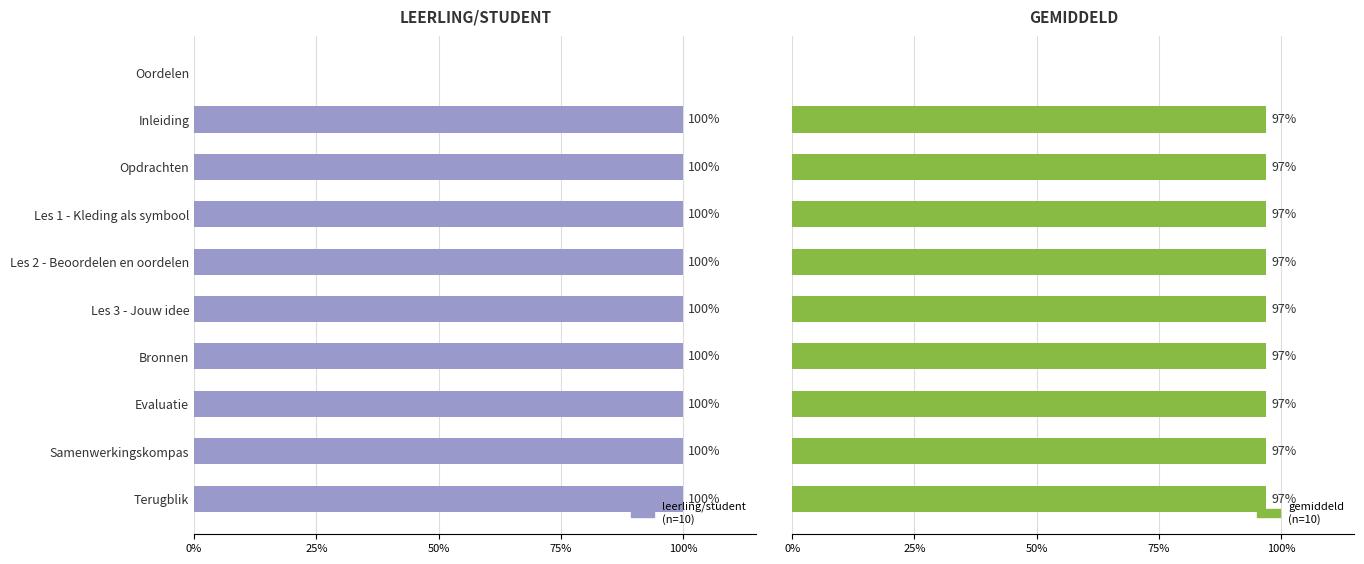

What is the difference between the maximum and minimum values in the leerling/student series?

100.0